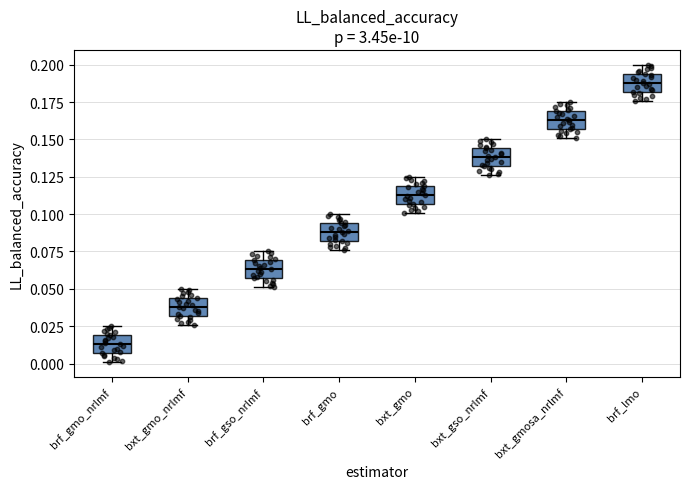

Reading left to right, read every box against the y-axis: the position of its median line, the range the box covers, and the ends of its whiskers. The values are not printed on the chart, so give them approximately, as read against the axis.

brf_gmo_nrlmf: median 0.015, box 0.005 to 0.020, whiskers 0.000 to 0.025
bxt_gmo_nrlmf: median 0.040, box 0.030 to 0.045, whiskers 0.025 to 0.050
brf_gso_nrlmf: median 0.065, box 0.055 to 0.070, whiskers 0.050 to 0.075
brf_gmo: median 0.090, box 0.080 to 0.095, whiskers 0.075 to 0.100
bxt_gmo: median 0.115, box 0.105 to 0.120, whiskers 0.100 to 0.125
bxt_gso_nrlmf: median 0.140, box 0.130 to 0.145, whiskers 0.125 to 0.150
bxt_gmosa_nrlmf: median 0.165, box 0.155 to 0.170, whiskers 0.150 to 0.175
brf_lmo: median 0.190, box 0.180 to 0.195, whiskers 0.175 to 0.200